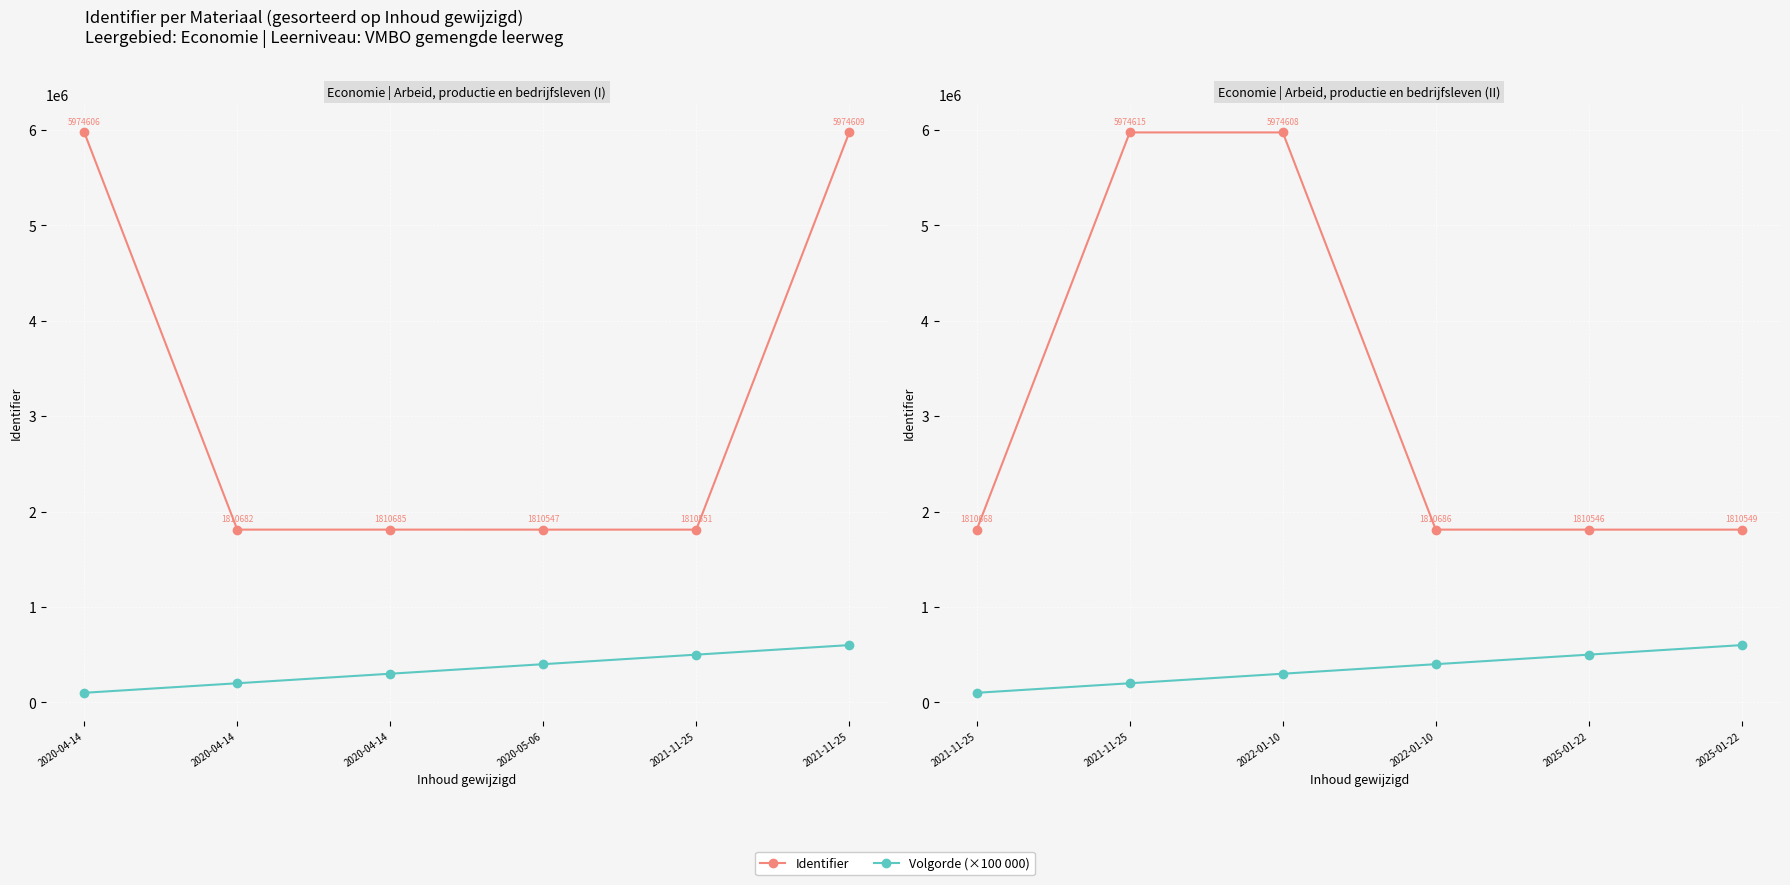

What is the average value of the Volgorde (×100 000) series?

350000